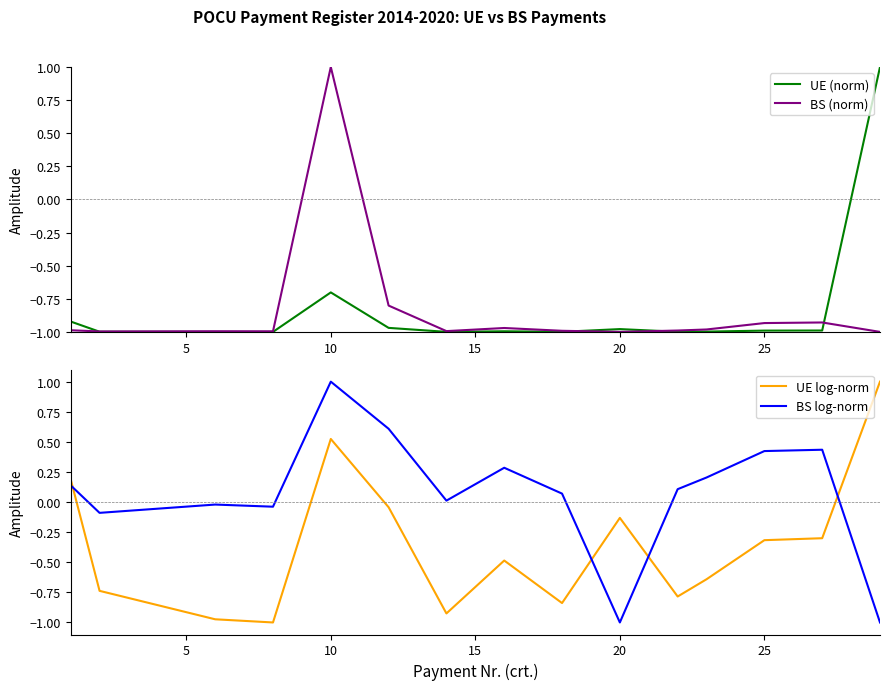

At which label is UE (norm) closest to 0?

10